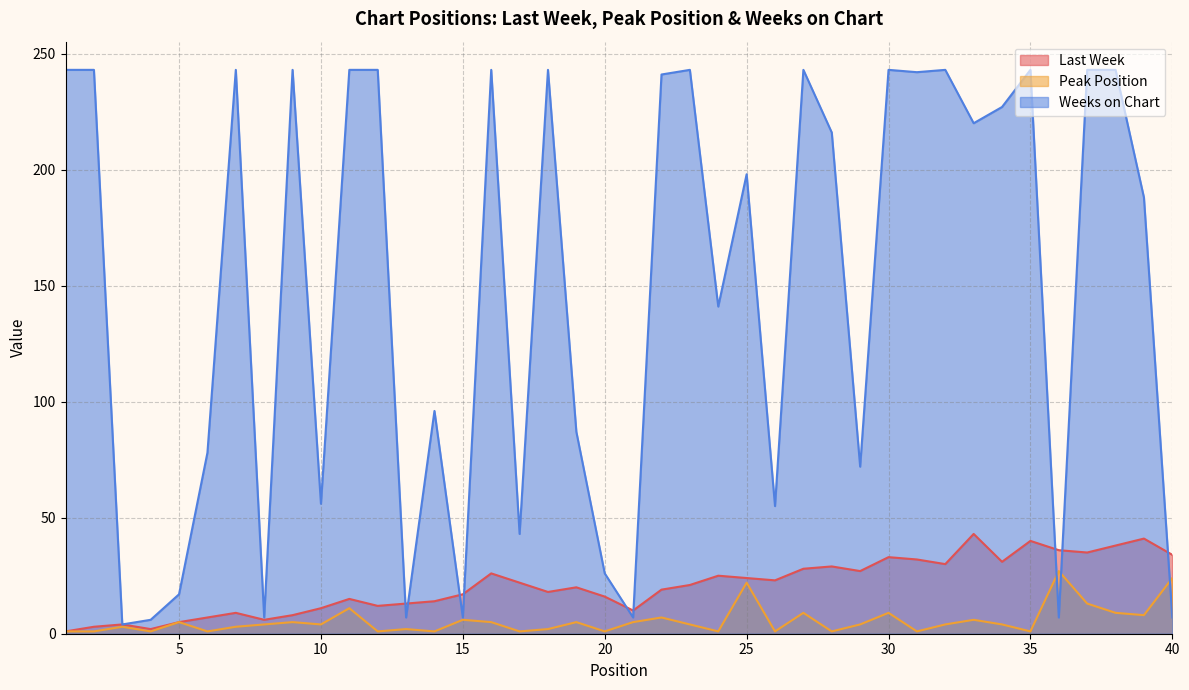

True or false: Last Week has a value of 60 at 40.

False